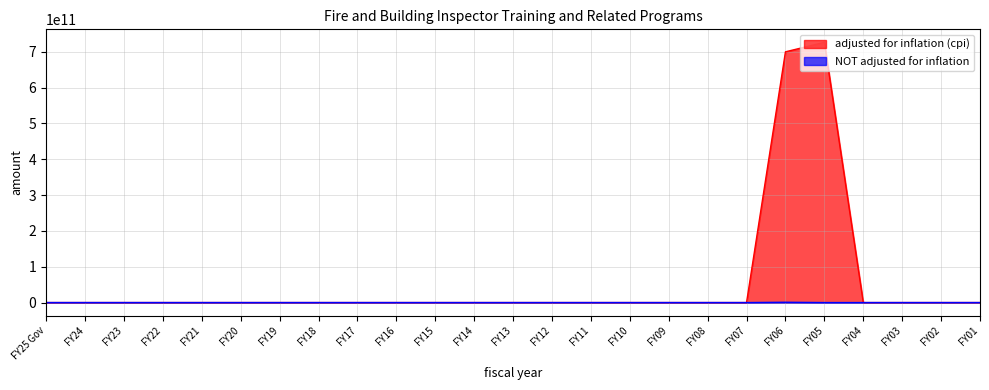

What are all the series names shown in the legend?

adjusted for inflation (cpi), NOT adjusted for inflation